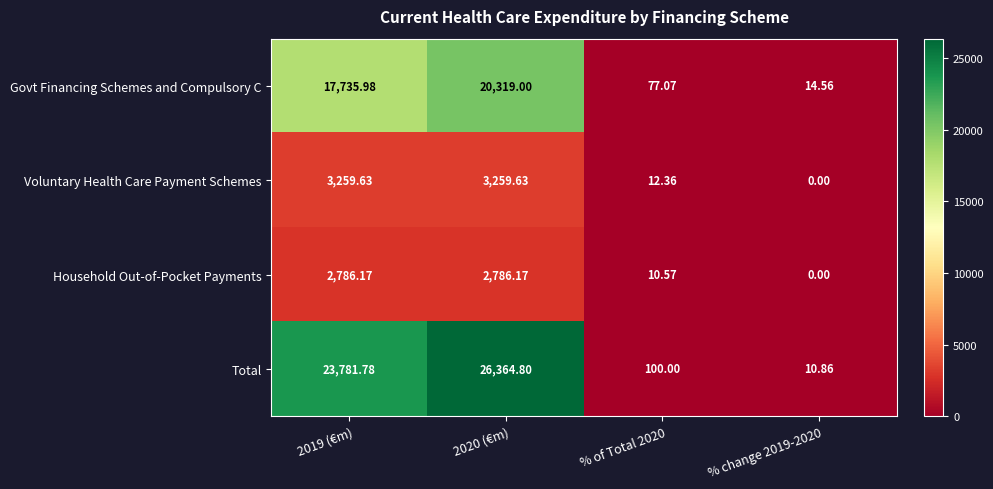

Which series changed the most between 2020 (€m) and % change 2019-2020?

Total